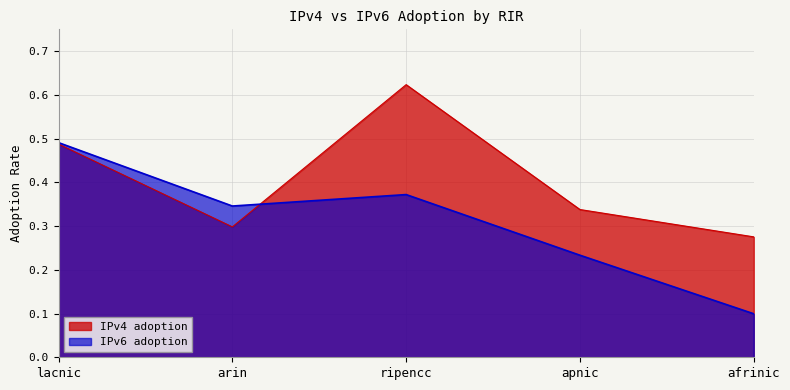

What are all the series names shown in the legend?

IPv4 adoption, IPv6 adoption